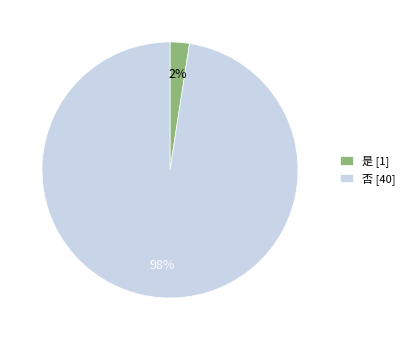

Which slice is the smallest?

是